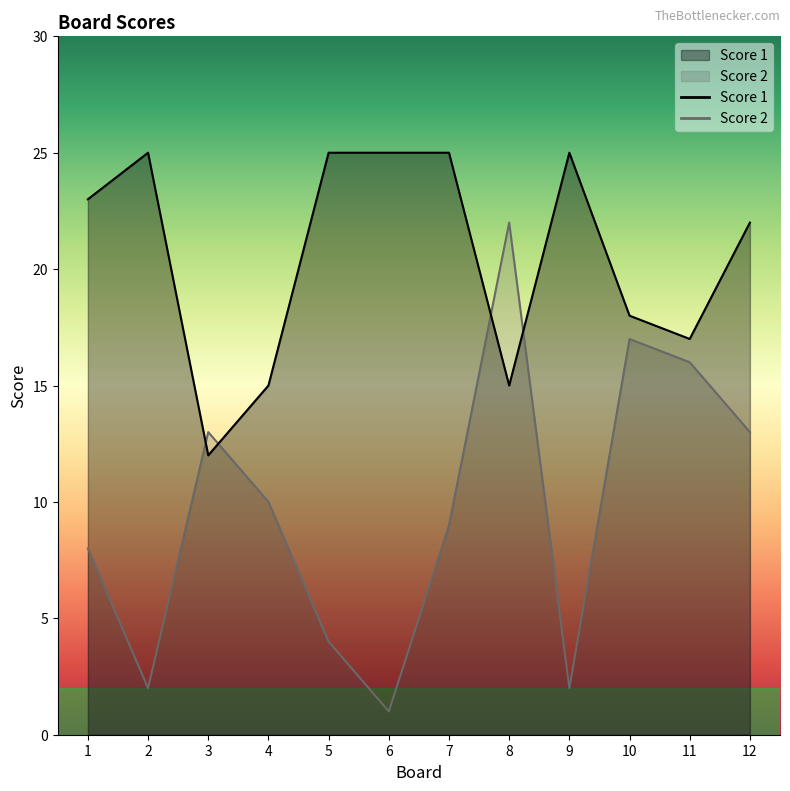

Which series has the largest total across all categories?

Score 1